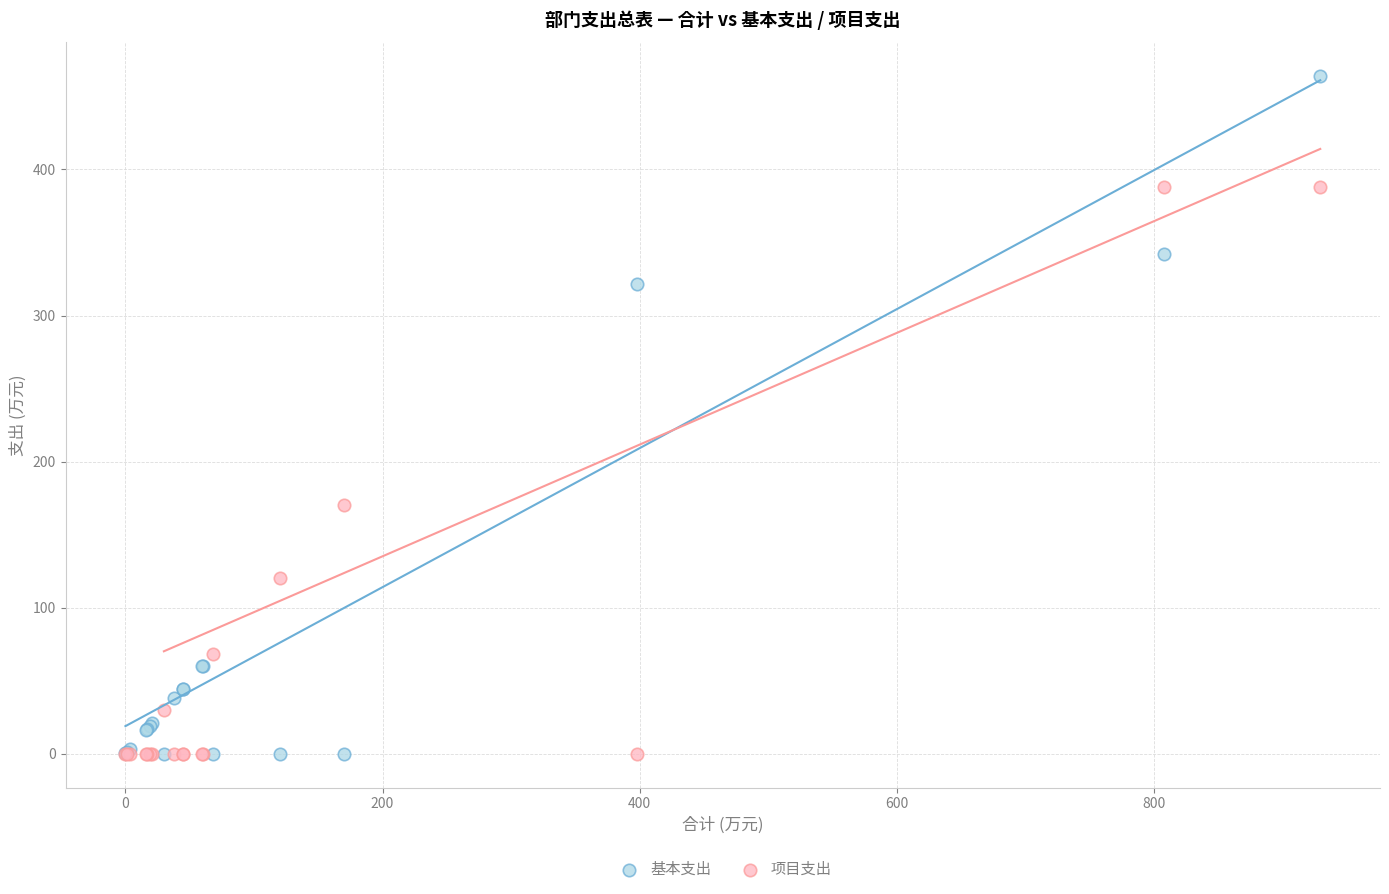

Which series has the widest spread of Y values?

基本支出